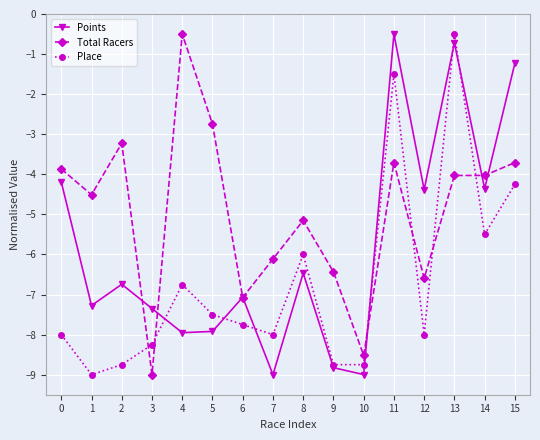

What is the value of the Points point at the 16th from the left?

-1.2